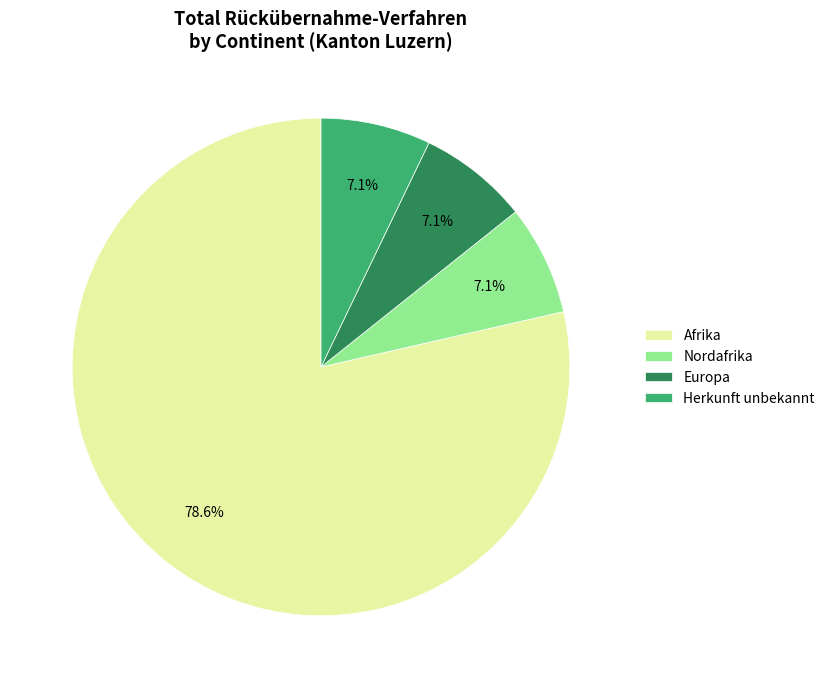

How many segments does this pie chart have?

4